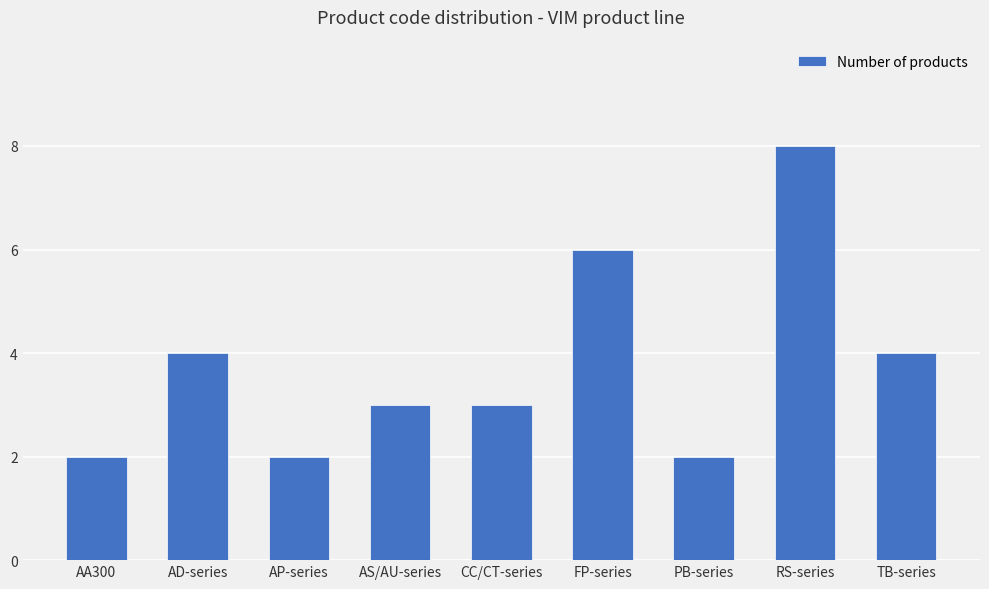

What is the difference between the second highest and second lowest values?

4